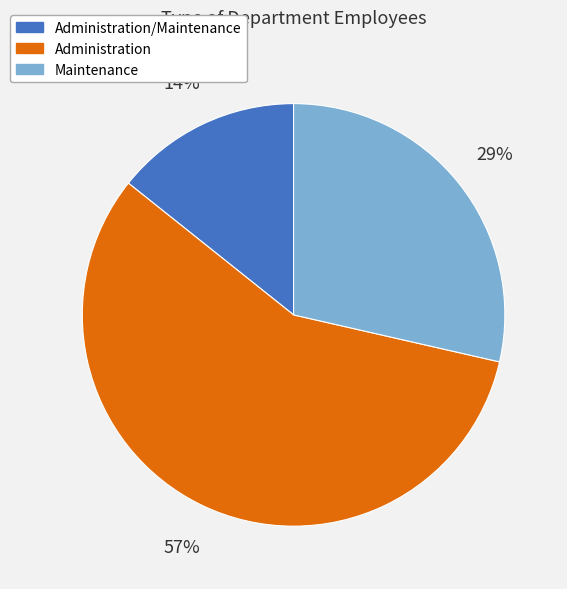

Is there any slice that represents more than half of the pie?

Yes